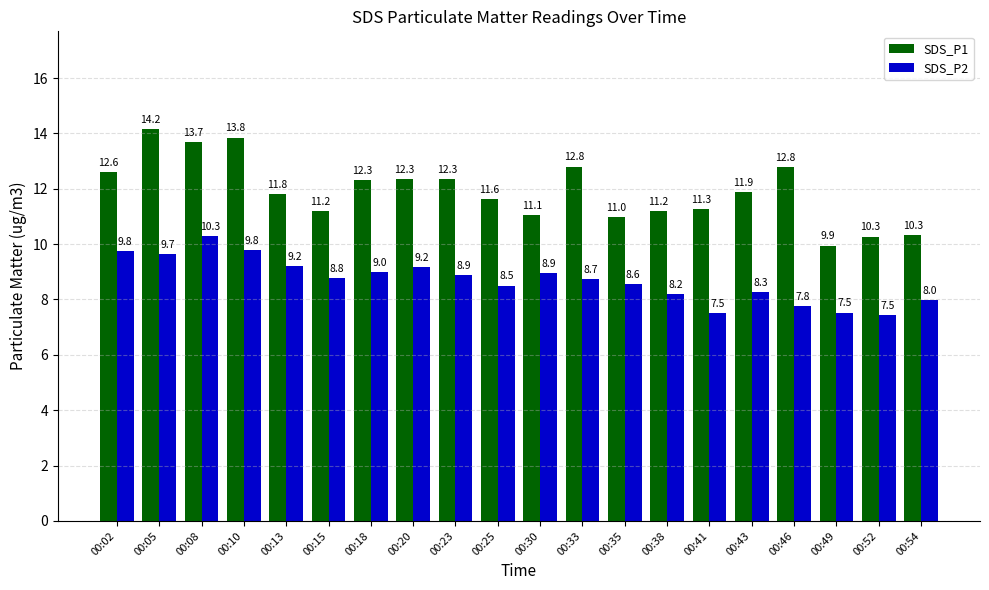

Rank the series at 00:10 from lowest to highest value.

SDS_P2, SDS_P1